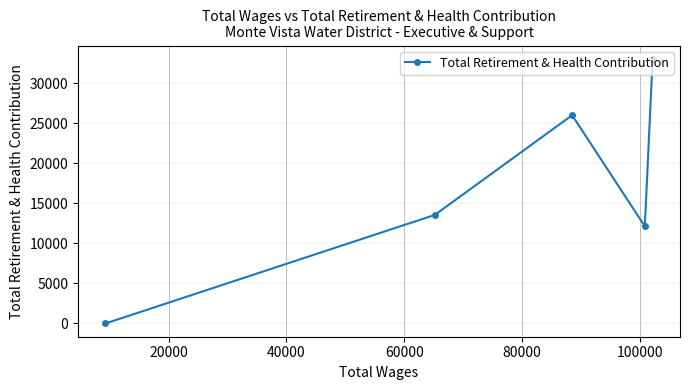

What is the sum of all values?

84677